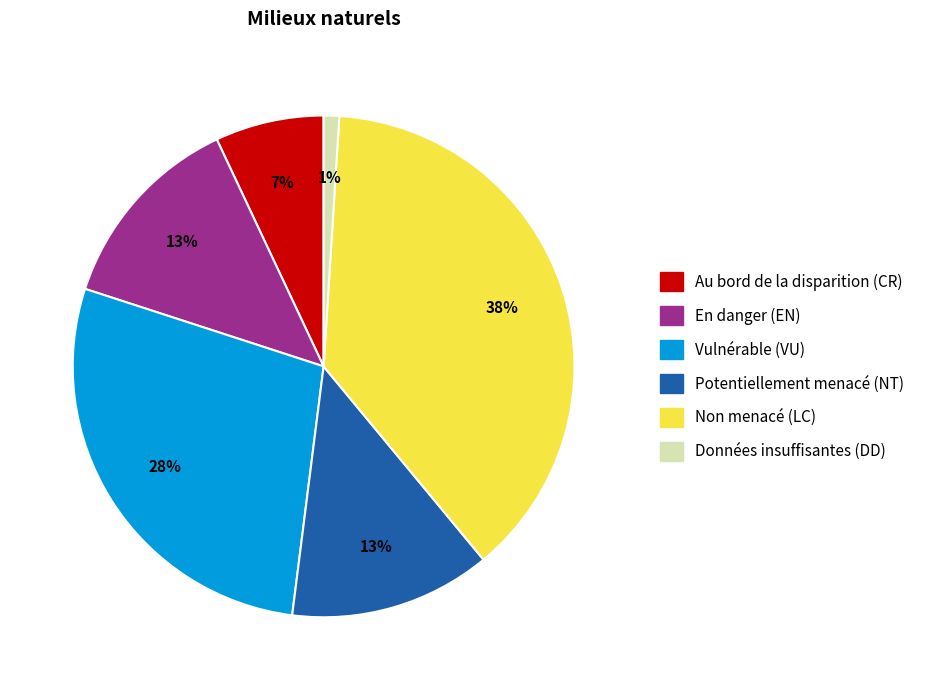

Is the sum of En danger (EN) and Potentiellement menacé (NT) greater than half?

No